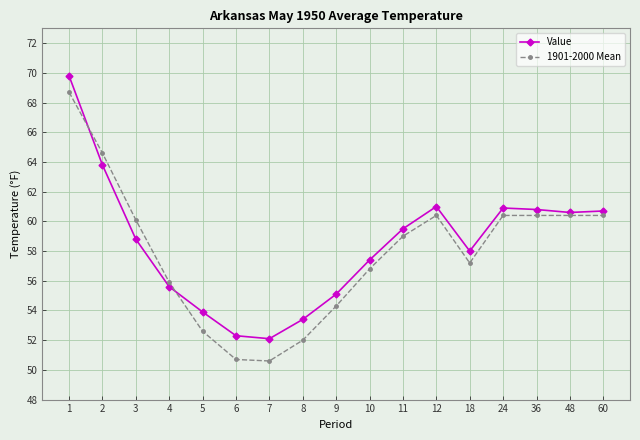

Rank the series by their maximum value, from highest to lowest.

Value, 1901-2000 Mean